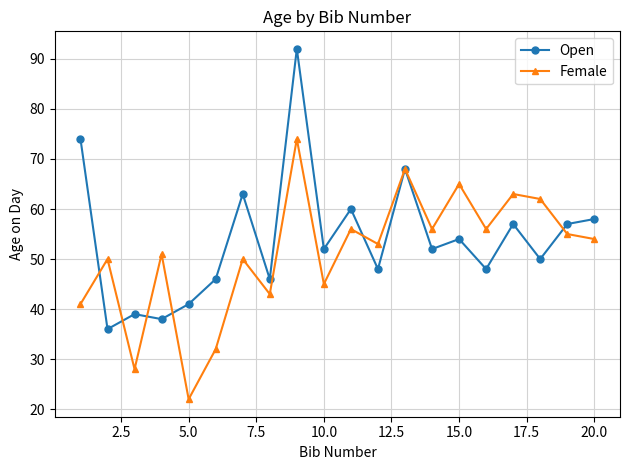

List the series in order of their peak value, lowest first.

Female, Open